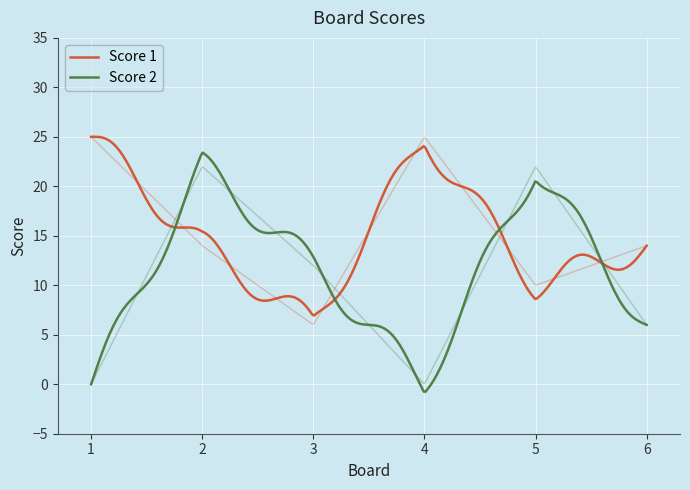

Which series ends up on top after the final intersection of Score 1 and Score 2?

Score 1